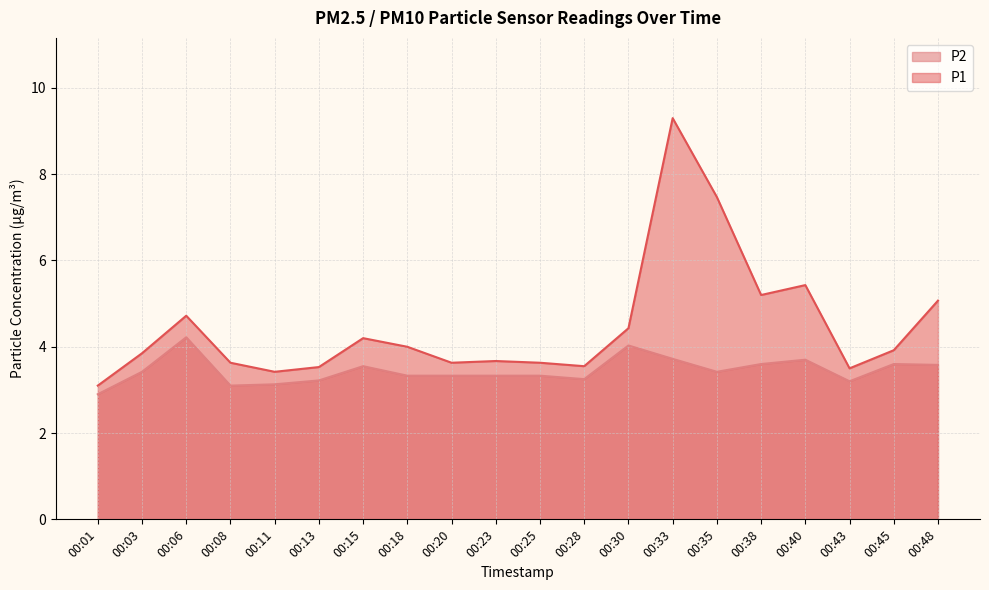

At which label is P1 closest to 6?

00:40